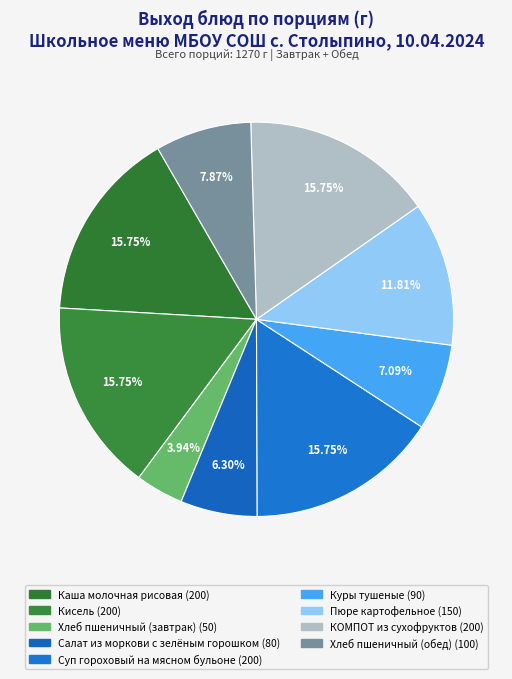

Count the number of slices in the pie.

9